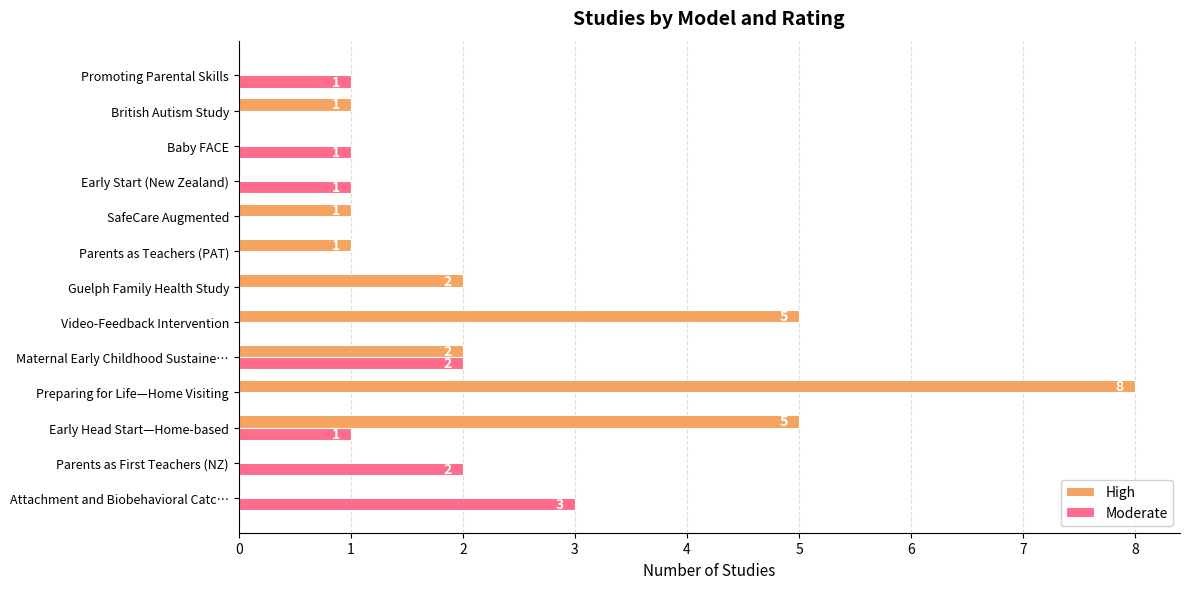

How many Moderate values are between 0 and 1?

10